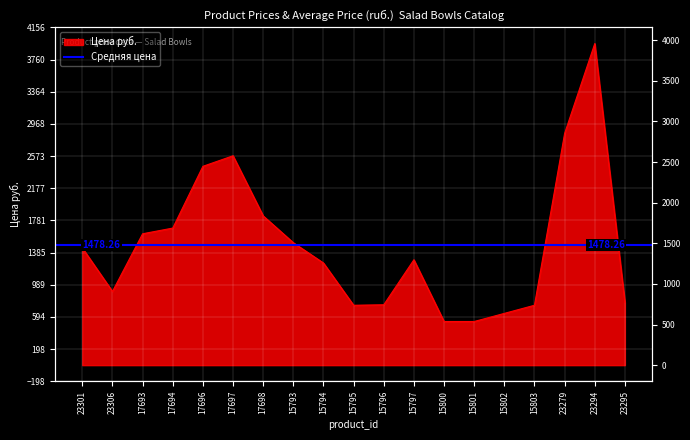

What is the label of the 18th point from the right?

23306